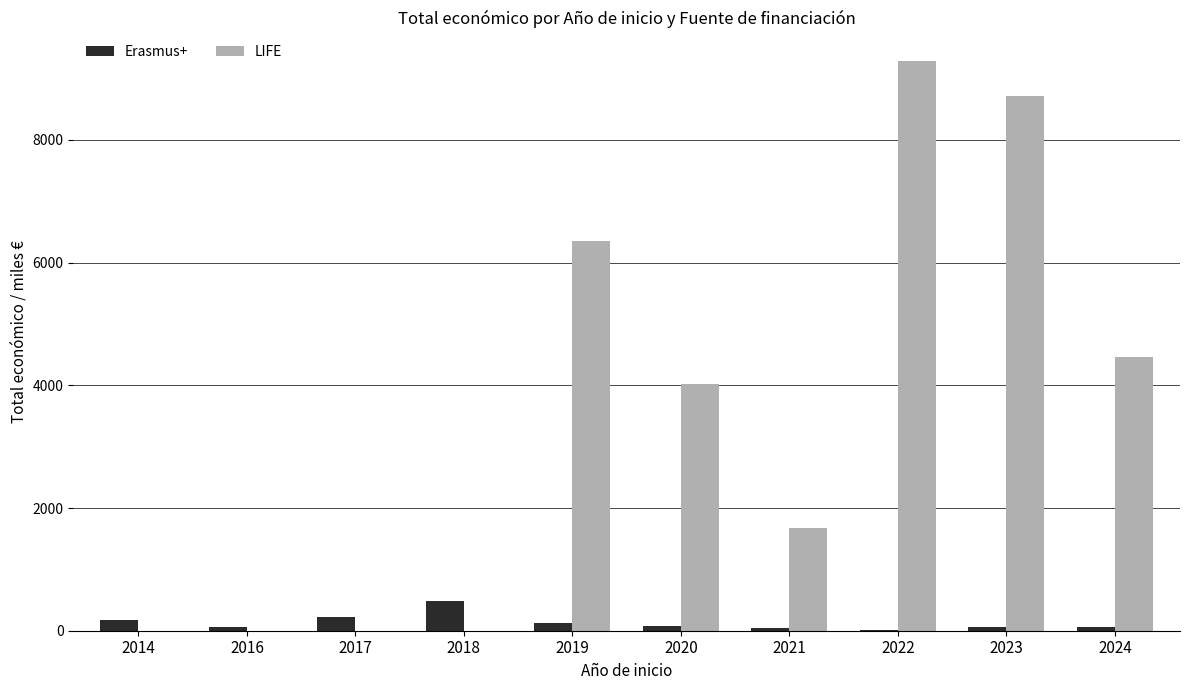

At which category does the chart reach its peak across all series?

2022